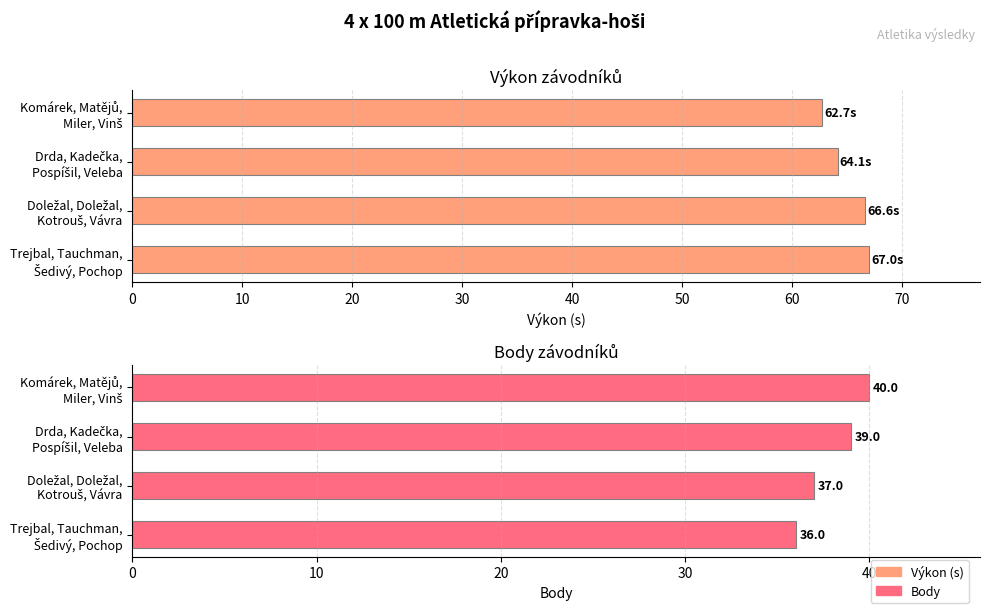

How many groups of bars are there?

4